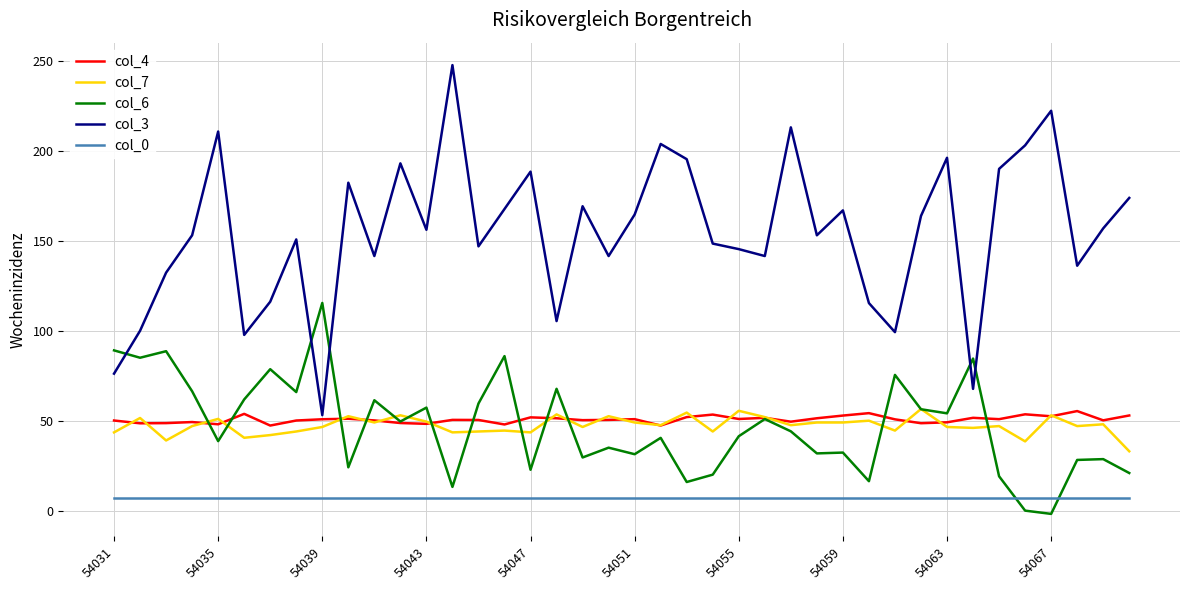

Which series has the largest total across all categories?

col_3